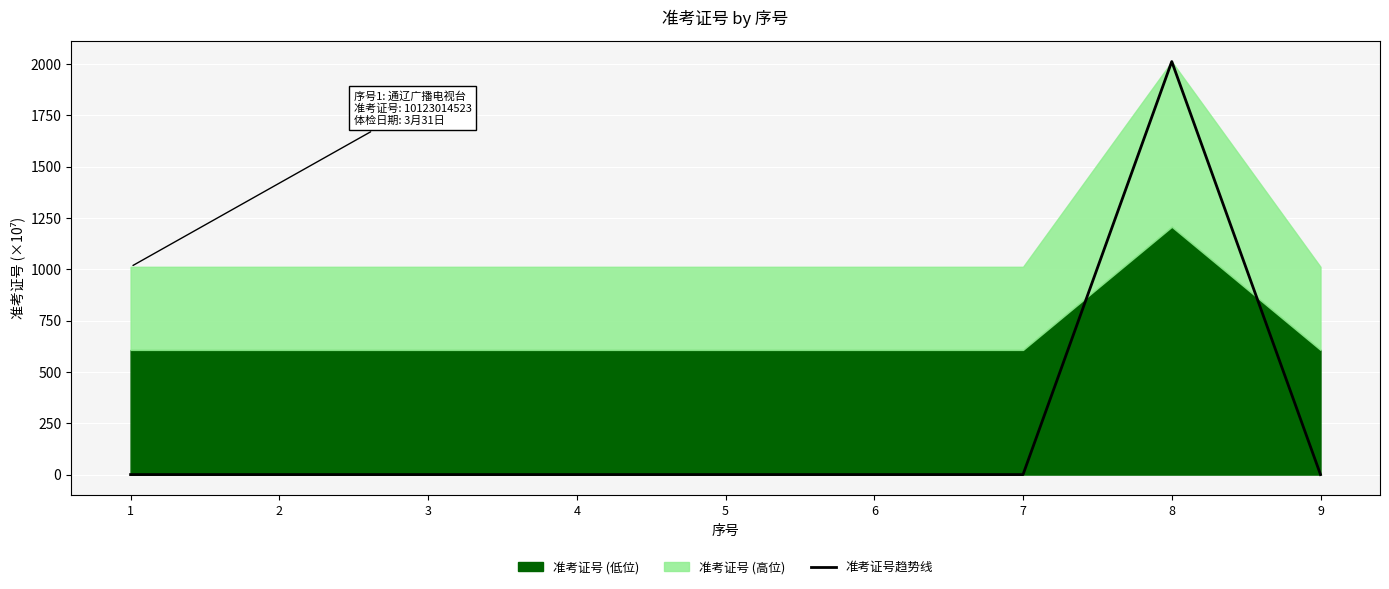

List the labels in order of value, smallest first.

6, 1, 9, 4, 2, 3, 7, 5, 8